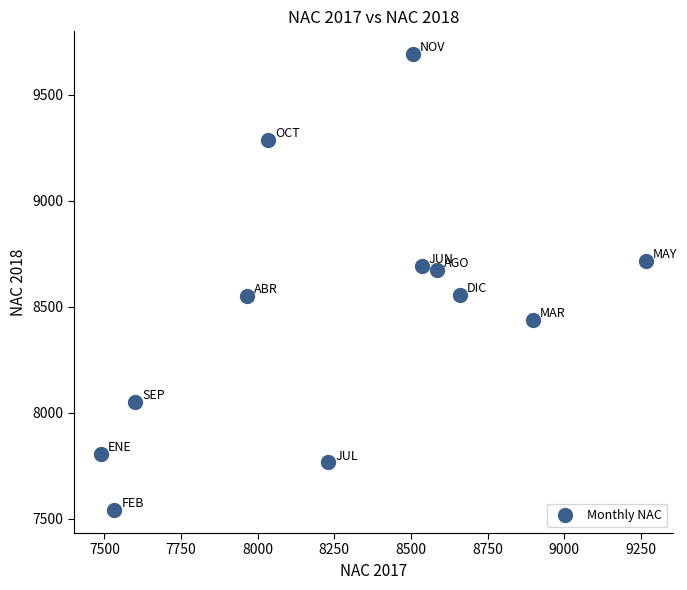

What is the range of X values (max minus min)?

1777.9